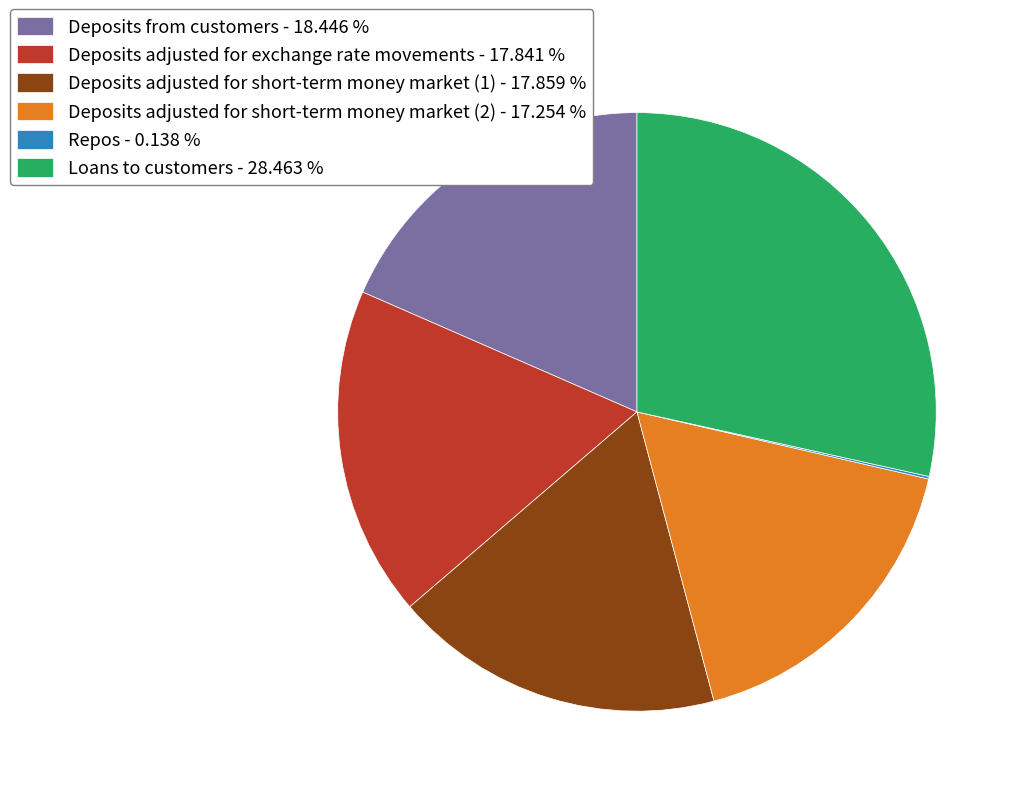

Which has a higher value, Deposits adjusted for short-term money market (2) or Deposits adjusted for exchange rate movements?

Deposits adjusted for exchange rate movements